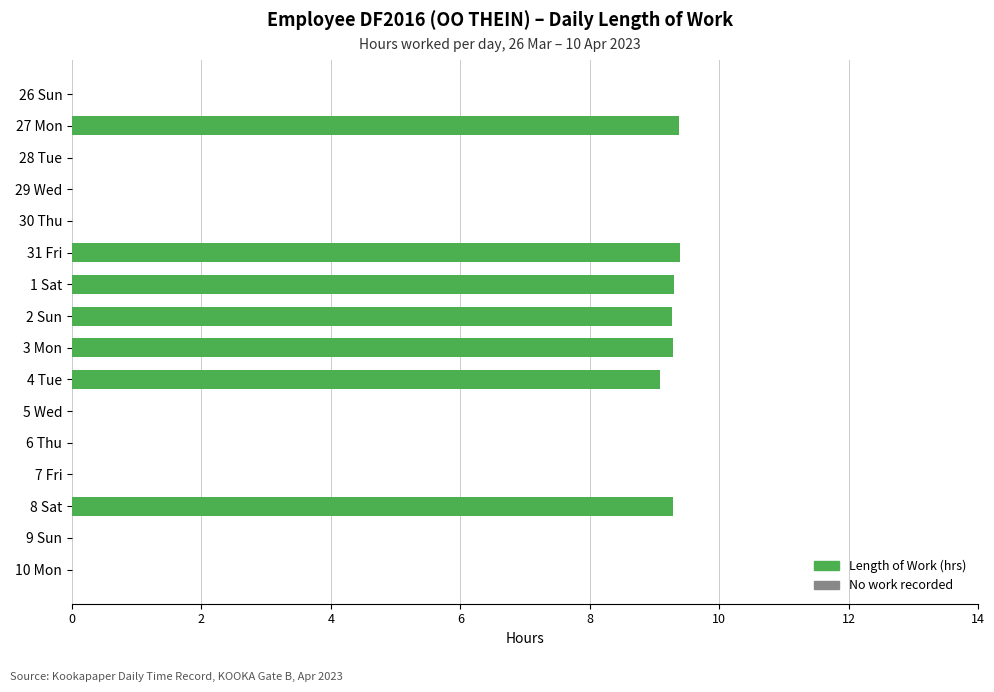

Reading top to bottom, extract all data points from this chart.

26 Sun=0.0	27 Mon=9.4	28 Tue=0.0	29 Wed=0.0	30 Thu=0.0	31 Fri=9.4	1 Sat=9.3	2 Sun=9.3	3 Mon=9.3	4 Tue=9.1	5 Wed=0.0	6 Thu=0.0	7 Fri=0.0	8 Sat=9.3	9 Sun=0.0	10 Mon=0.0